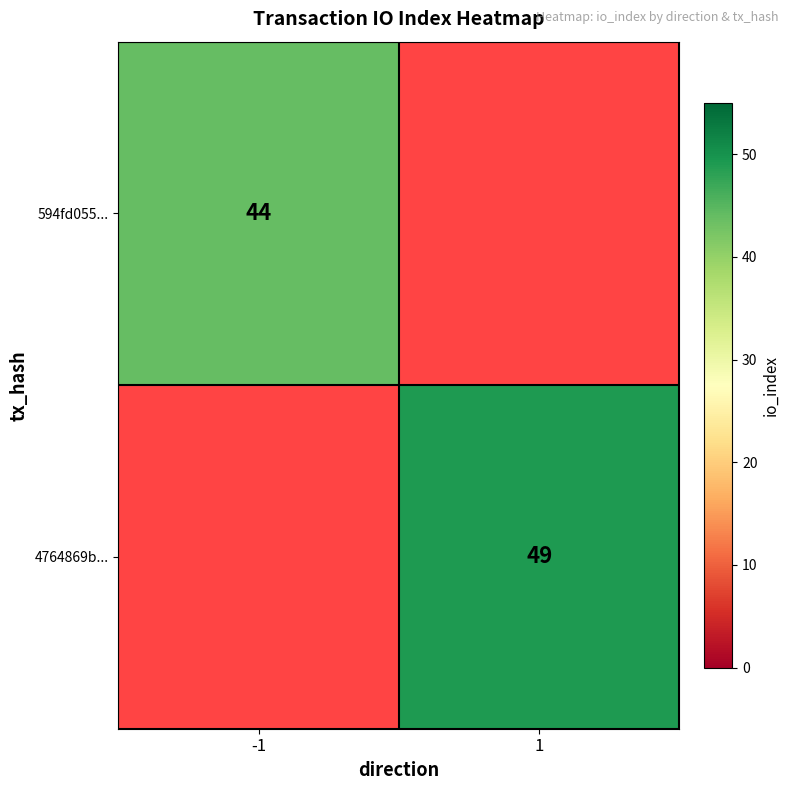

Which label corresponds to the smallest value in the chart?

-1